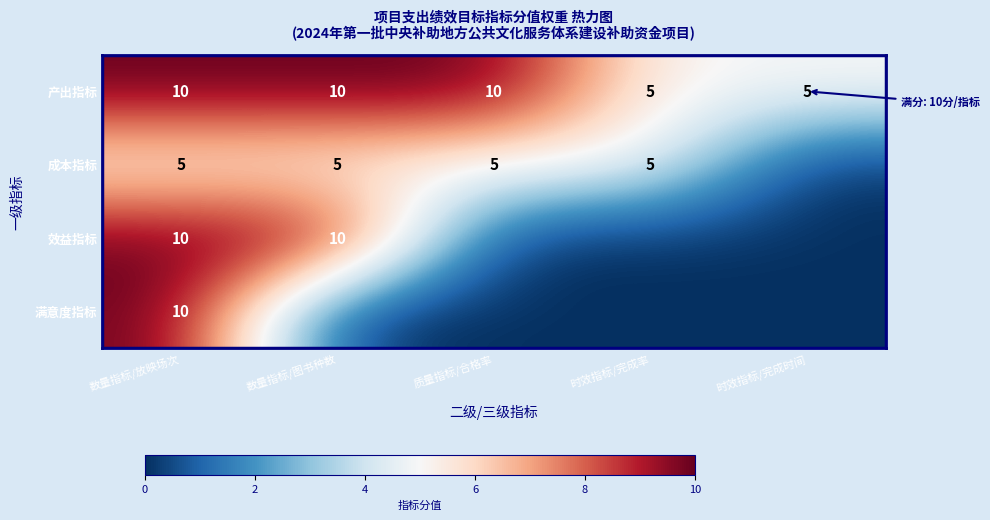

Is it true that 成本指标 equals 2 at 数量指标/放映场次?

False